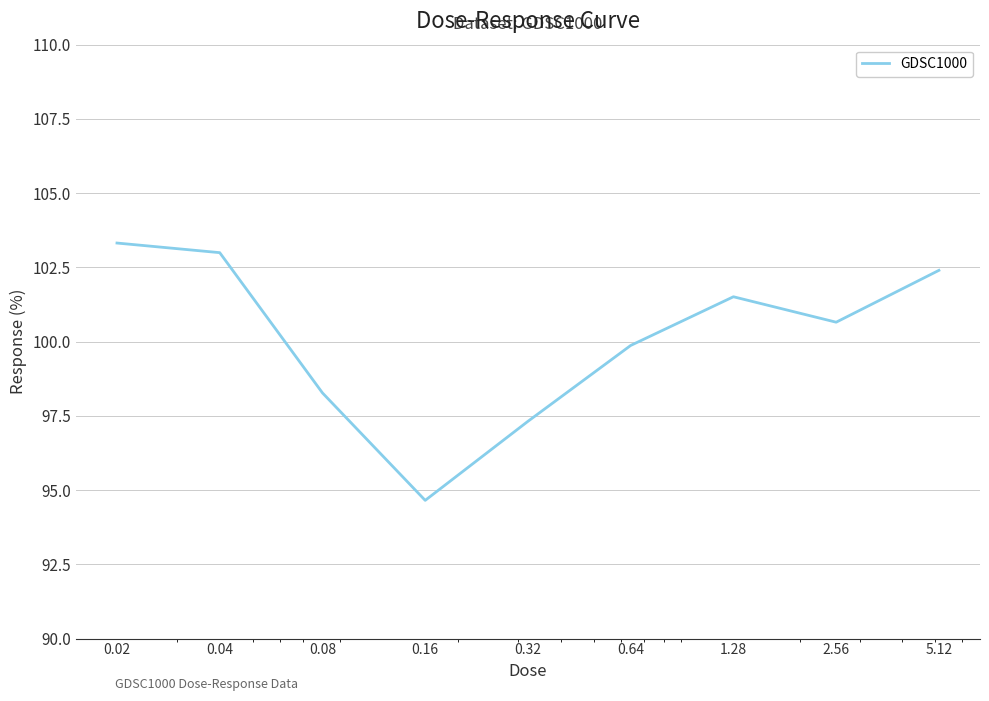

What is the minimum value shown in the chart?

94.7